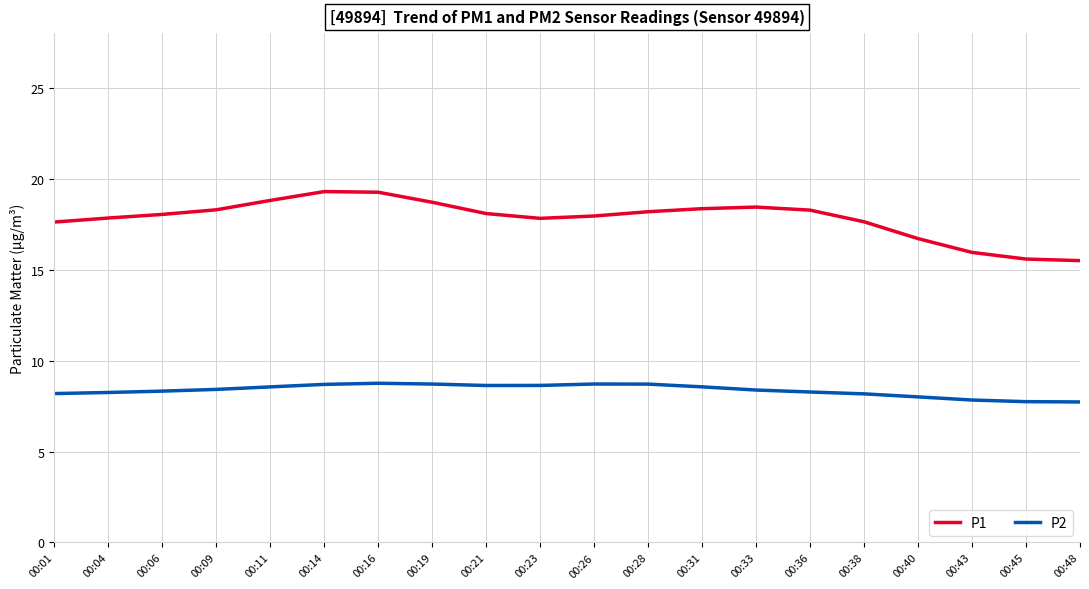

What is the maximum value shown in the chart?

19.3